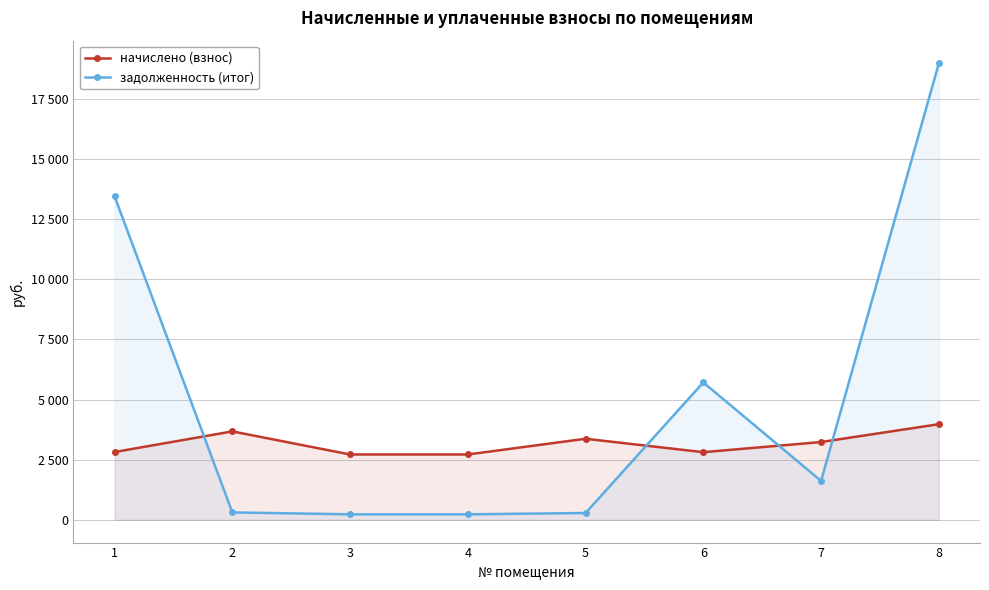

Which series ends up on top after the final intersection of начислено (взнос) and задолженность (итог)?

задолженность (итог)